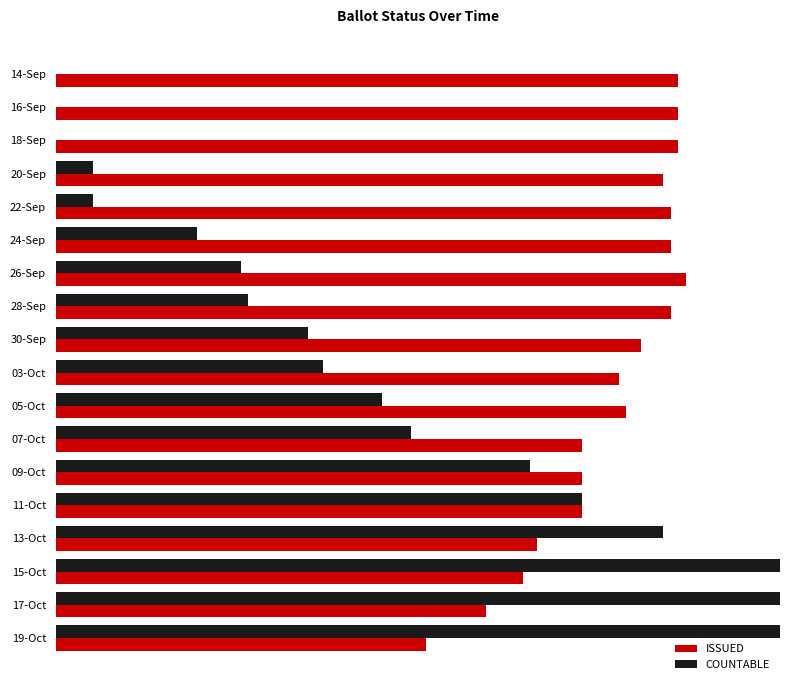

Is it true that COUNTABLE equals 169 at 17-Oct?

False